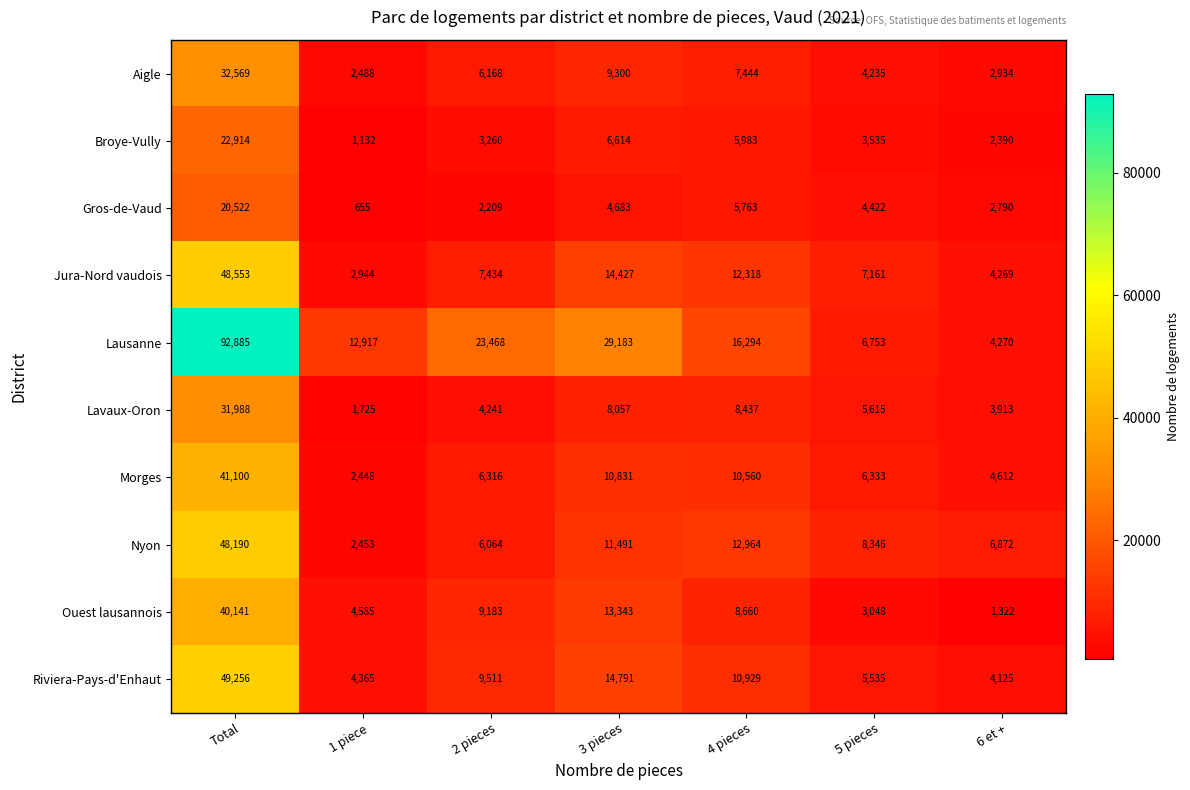

Which category has the lowest value in the Gros-de-Vaud series?

1 piece